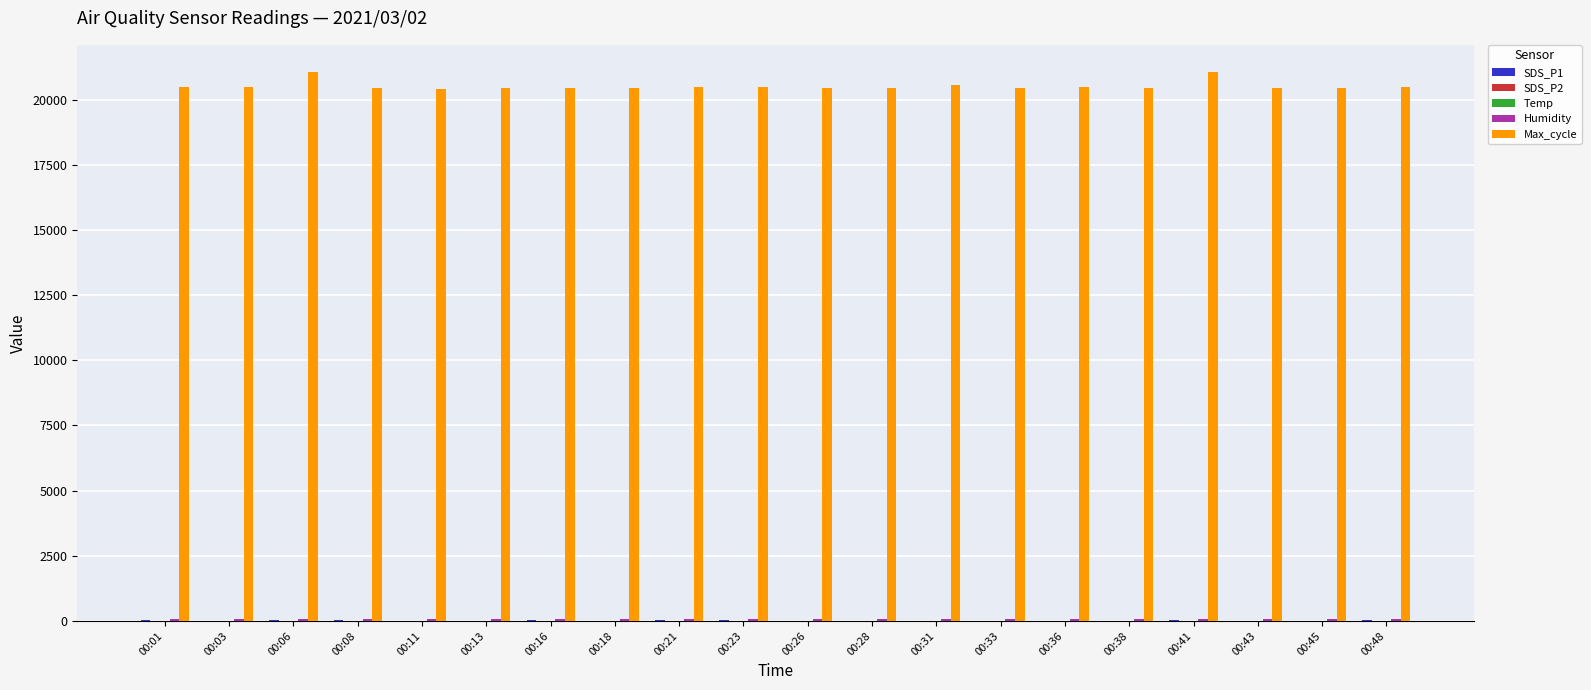

The value of Max_cycle at 00:45 is 27896.9. True or false?

False